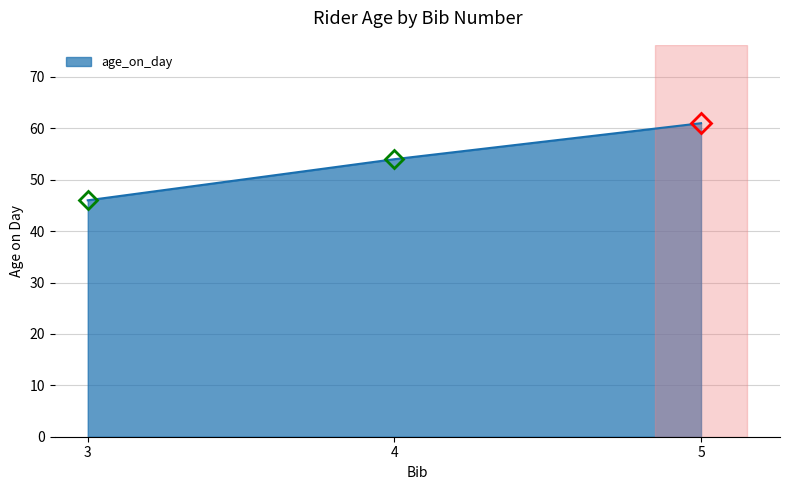

What is the difference between the maximum and second lowest values?

7